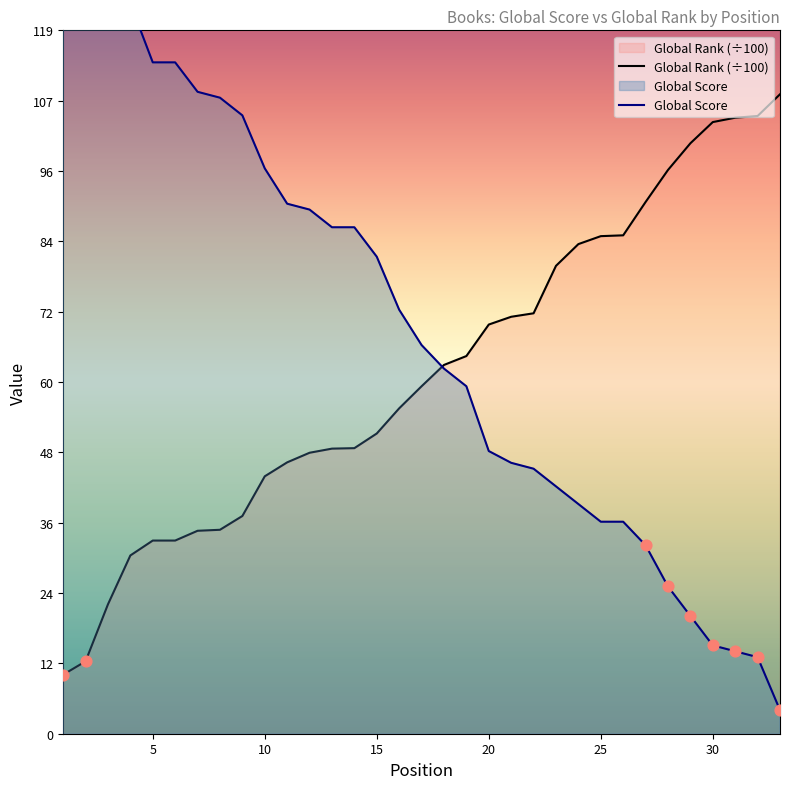

Which series reaches the maximum Y coordinate?

Global Score